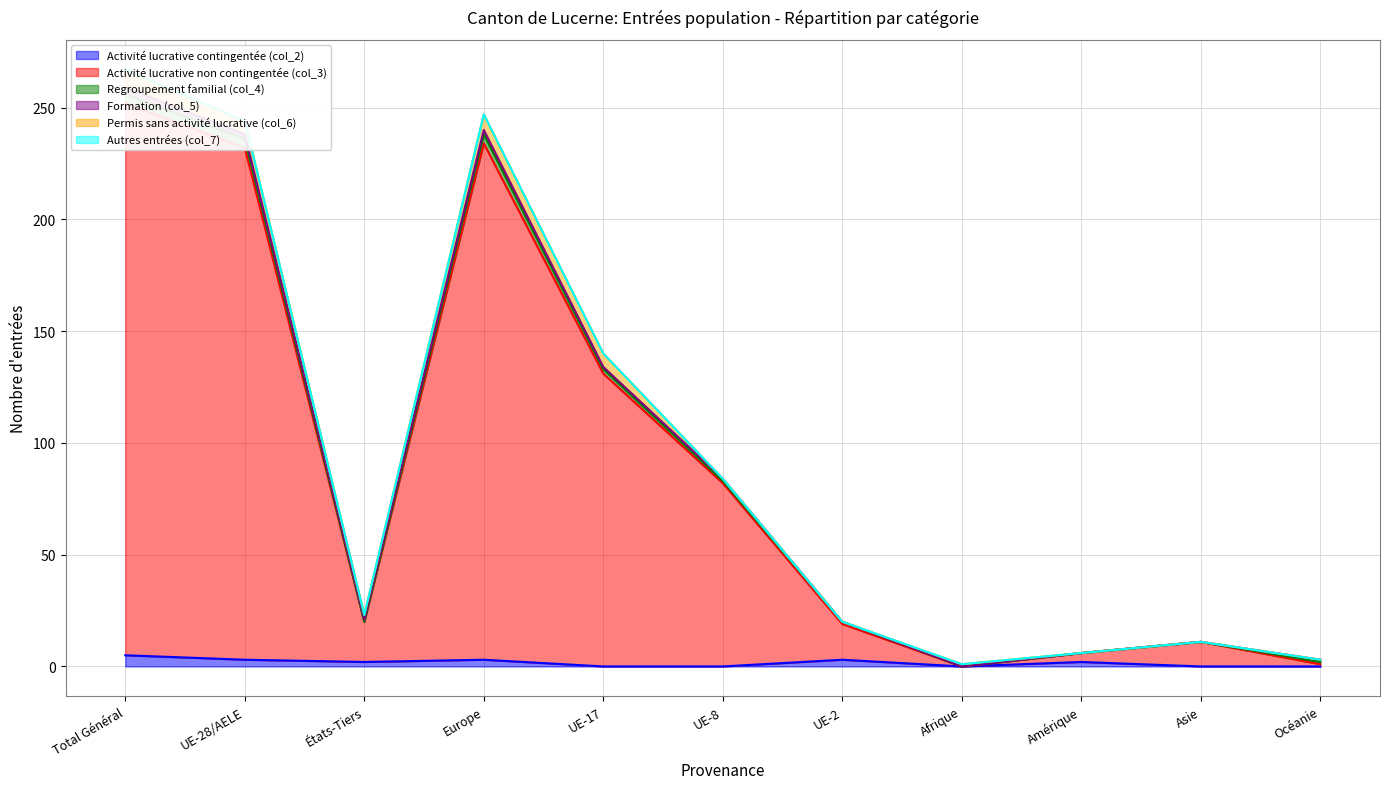

What are all the series names shown in the legend?

Activité lucrative contingentée (col_2), Activité lucrative non contingentée (col_3), Regroupement familial (col_4), Formation (col_5), Permis sans activité lucrative (col_6), Autres entrées (col_7)